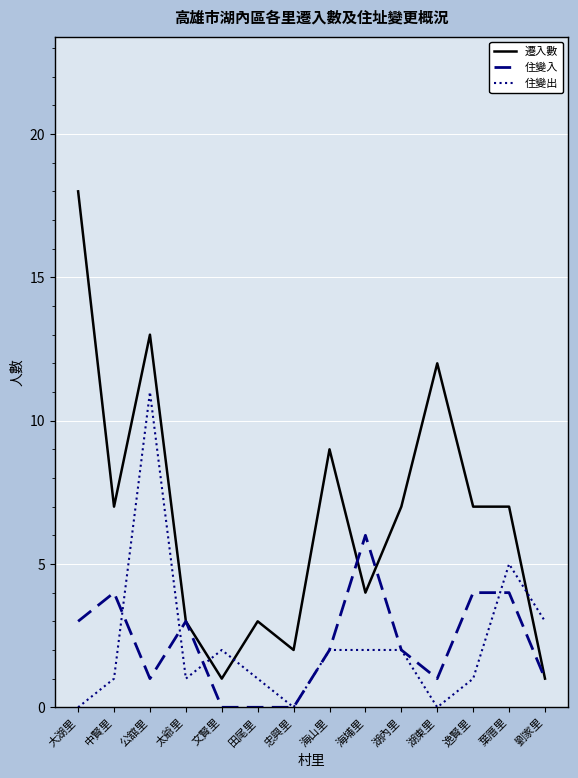

Is it true that 住變入 equals 2 at 海山里?

True